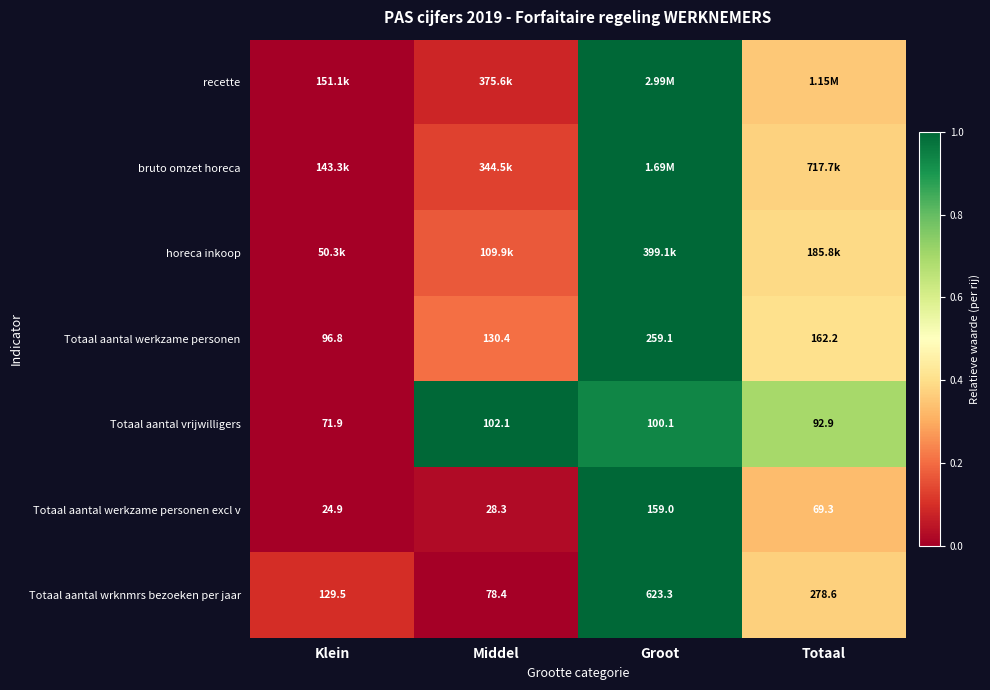

At which label is Totaal aantal vrijwilligers closest to 87?

Totaal